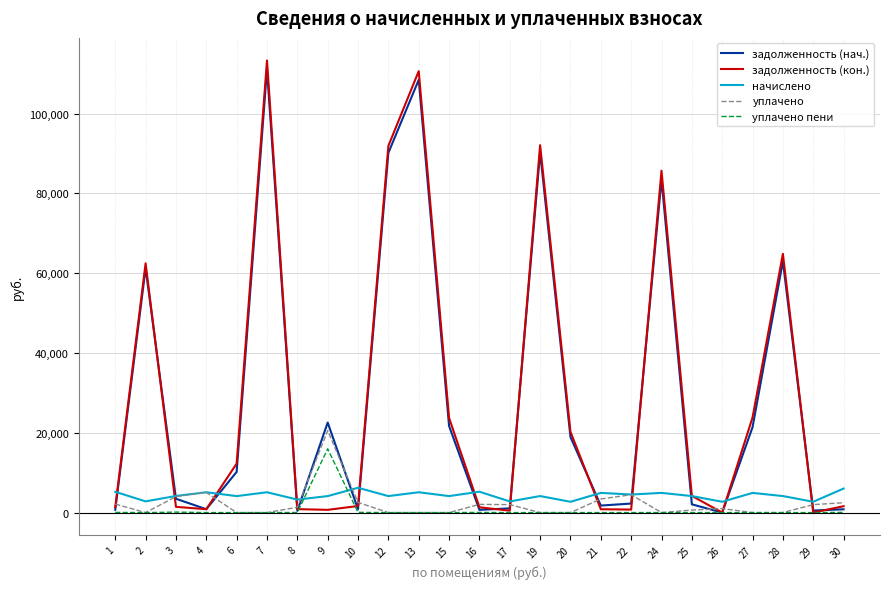

Which series changed the most between 1 and 9?

задолженность (нач.)